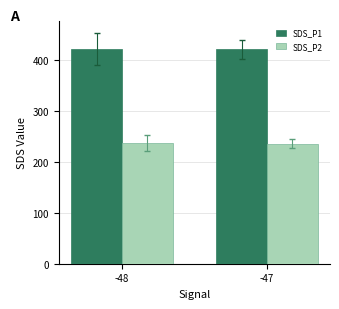

At -48, list the series in order from smallest to largest.

SDS_P2, SDS_P1